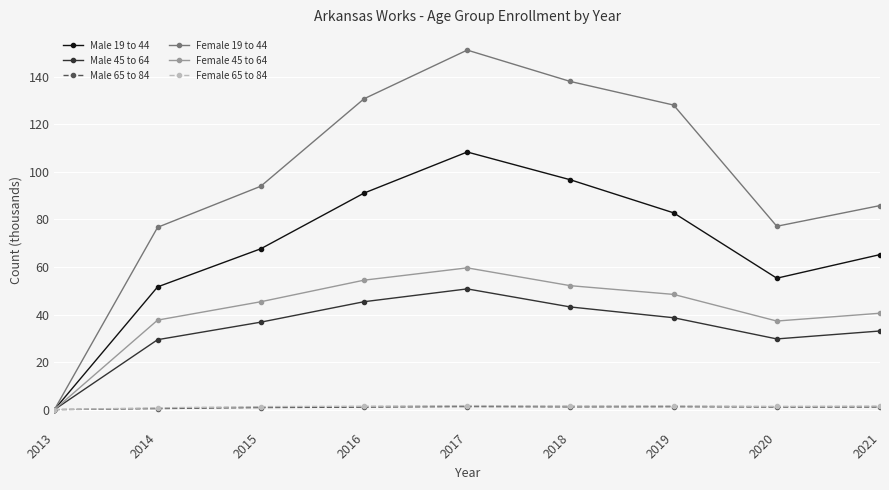

Is it true that Male 65 to 84 equals 0.9 at 2015?

True